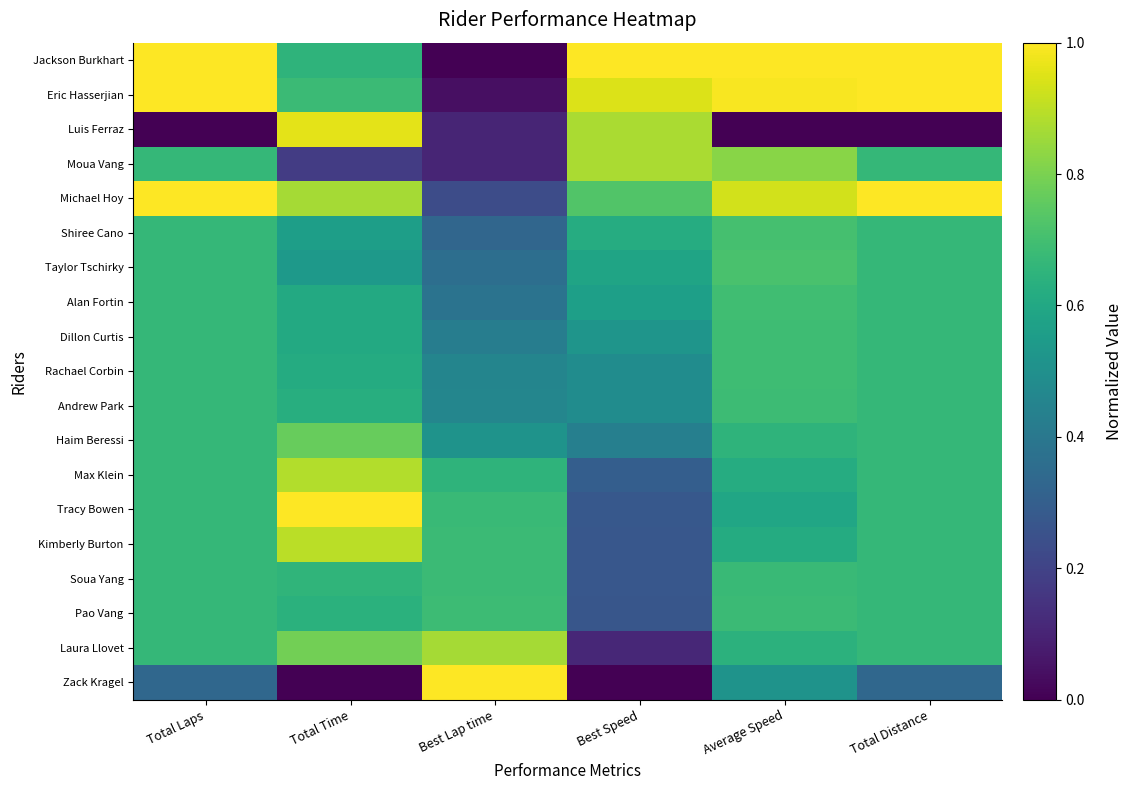

Reading left to right, what are all the values shown in this chart?

Jackson Burkhart: Total Laps=1.0	Total Time=0.7	Best Lap time=0.0	Best Speed=1.0	Average Speed=1.0	Total Distance=1.0
Eric Hasserjian: Total Laps=1.0	Total Time=0.7	Best Lap time=0.0	Best Speed=0.9	Average Speed=1.0	Total Distance=1.0
Luis Ferraz: Total Laps=0.0	Total Time=1.0	Best Lap time=0.1	Best Speed=0.9	Average Speed=0.0	Total Distance=0.0
Moua Vang: Total Laps=0.7	Total Time=0.2	Best Lap time=0.1	Best Speed=0.9	Average Speed=0.8	Total Distance=0.7
Michael Hoy: Total Laps=1.0	Total Time=0.9	Best Lap time=0.2	Best Speed=0.7	Average Speed=0.9	Total Distance=1.0
Shiree Cano: Total Laps=0.7	Total Time=0.6	Best Lap time=0.3	Best Speed=0.6	Average Speed=0.7	Total Distance=0.7
Taylor Tschirky: Total Laps=0.7	Total Time=0.5	Best Lap time=0.4	Best Speed=0.6	Average Speed=0.7	Total Distance=0.7
Alan Fortin: Total Laps=0.7	Total Time=0.6	Best Lap time=0.4	Best Speed=0.6	Average Speed=0.7	Total Distance=0.7
Dillon Curtis: Total Laps=0.7	Total Time=0.6	Best Lap time=0.4	Best Speed=0.5	Average Speed=0.7	Total Distance=0.7
Rachael Corbin: Total Laps=0.7	Total Time=0.6	Best Lap time=0.5	Best Speed=0.5	Average Speed=0.7	Total Distance=0.7
Andrew Park: Total Laps=0.7	Total Time=0.6	Best Lap time=0.5	Best Speed=0.5	Average Speed=0.7	Total Distance=0.7
Haim Beressi: Total Laps=0.7	Total Time=0.8	Best Lap time=0.5	Best Speed=0.4	Average Speed=0.6	Total Distance=0.7
Max Klein: Total Laps=0.7	Total Time=0.9	Best Lap time=0.7	Best Speed=0.3	Average Speed=0.6	Total Distance=0.7
Tracy Bowen: Total Laps=0.7	Total Time=1.0	Best Lap time=0.7	Best Speed=0.3	Average Speed=0.6	Total Distance=0.7
Kimberly Burton: Total Laps=0.7	Total Time=0.9	Best Lap time=0.7	Best Speed=0.3	Average Speed=0.6	Total Distance=0.7
Soua Yang: Total Laps=0.7	Total Time=0.7	Best Lap time=0.7	Best Speed=0.3	Average Speed=0.7	Total Distance=0.7
Pao Vang: Total Laps=0.7	Total Time=0.6	Best Lap time=0.7	Best Speed=0.3	Average Speed=0.7	Total Distance=0.7
Laura Llovet: Total Laps=0.7	Total Time=0.8	Best Lap time=0.9	Best Speed=0.1	Average Speed=0.6	Total Distance=0.7
Zack Kragel: Total Laps=0.3	Total Time=0.0	Best Lap time=1.0	Best Speed=0.0	Average Speed=0.5	Total Distance=0.3